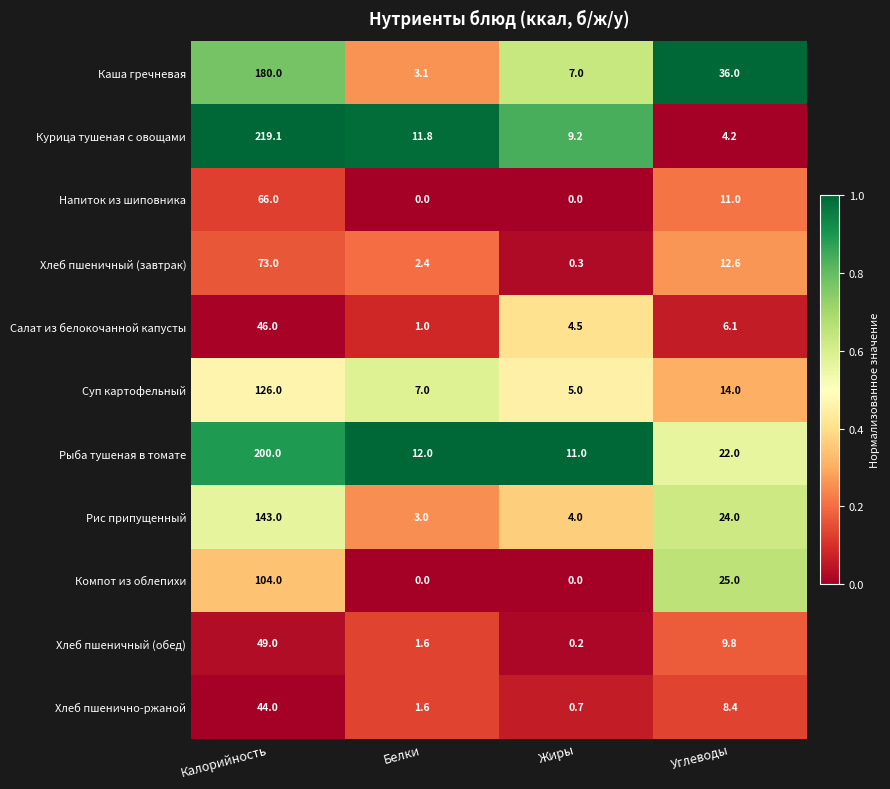

The Хлеб пшеничный (обед) series shows 25.7 at Калорийность. True or false?

False